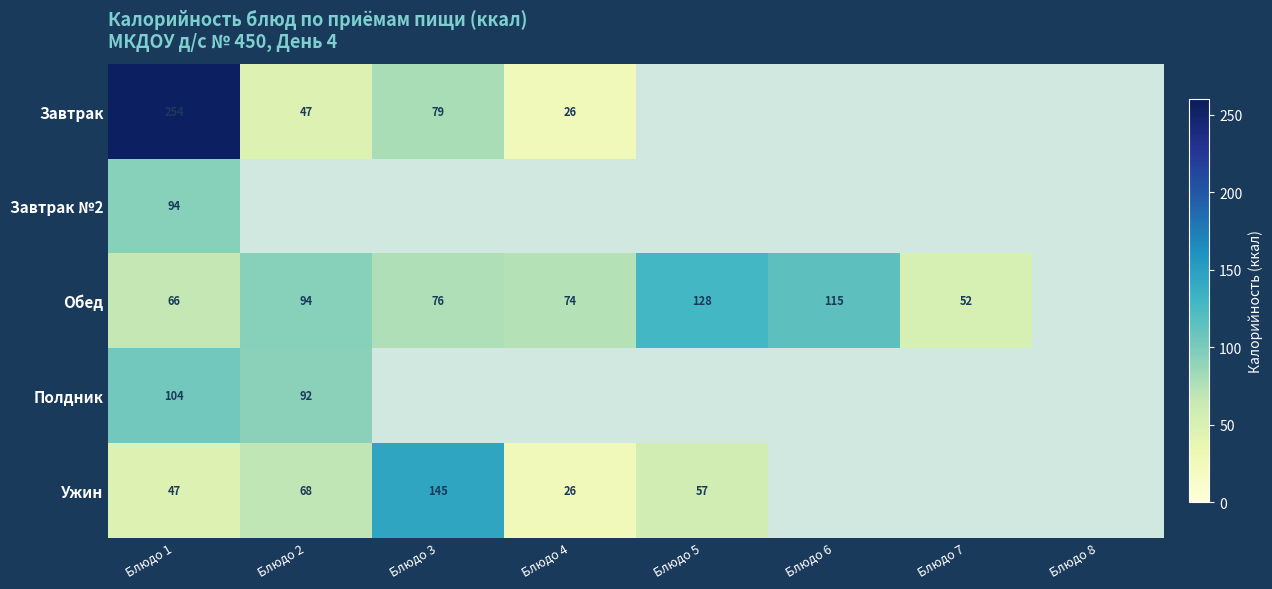

Is it true that Обед equals 115.0 at Блюдо 6?

True